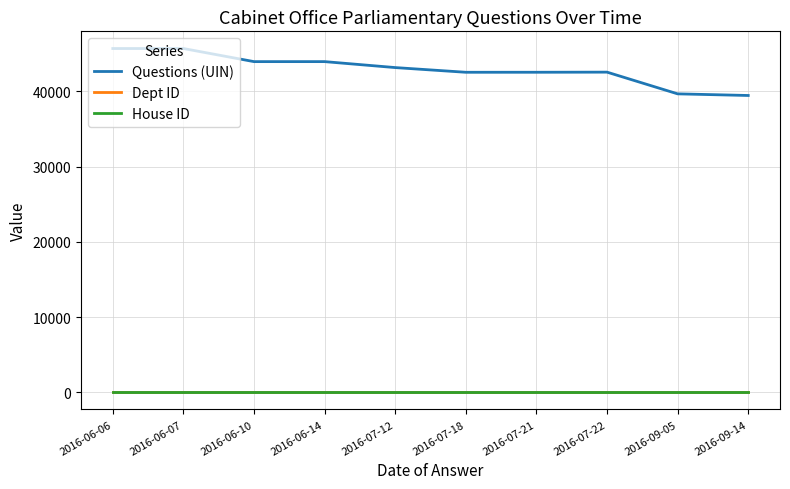

What is the difference between the Questions (UIN) values at 2016-06-07 and 2016-07-21?

3157